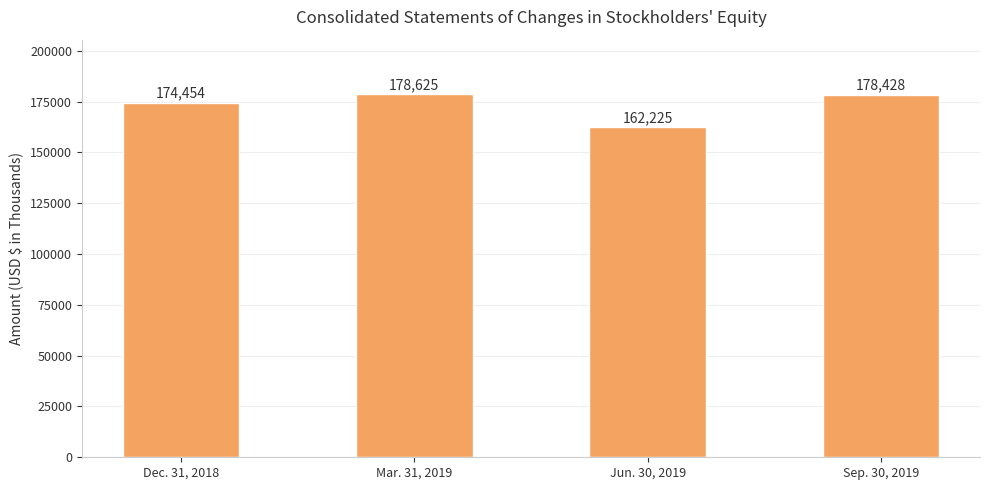

Are the bars horizontal?

No